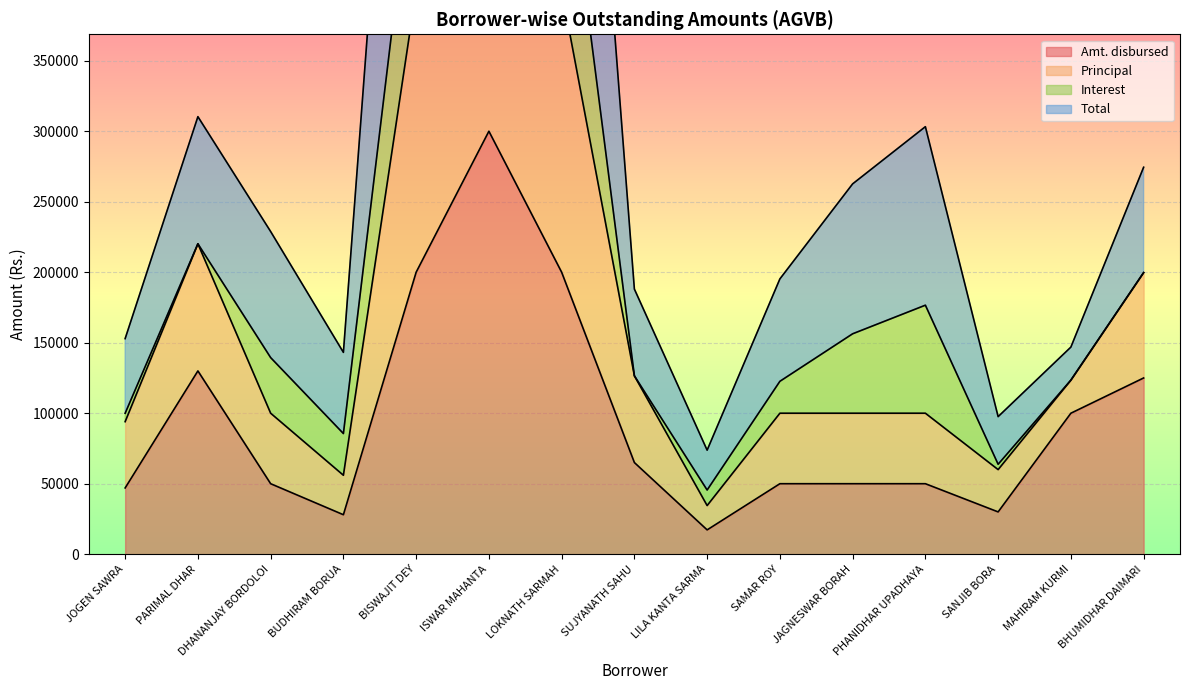

What is the maximum value shown in the chart?

858496